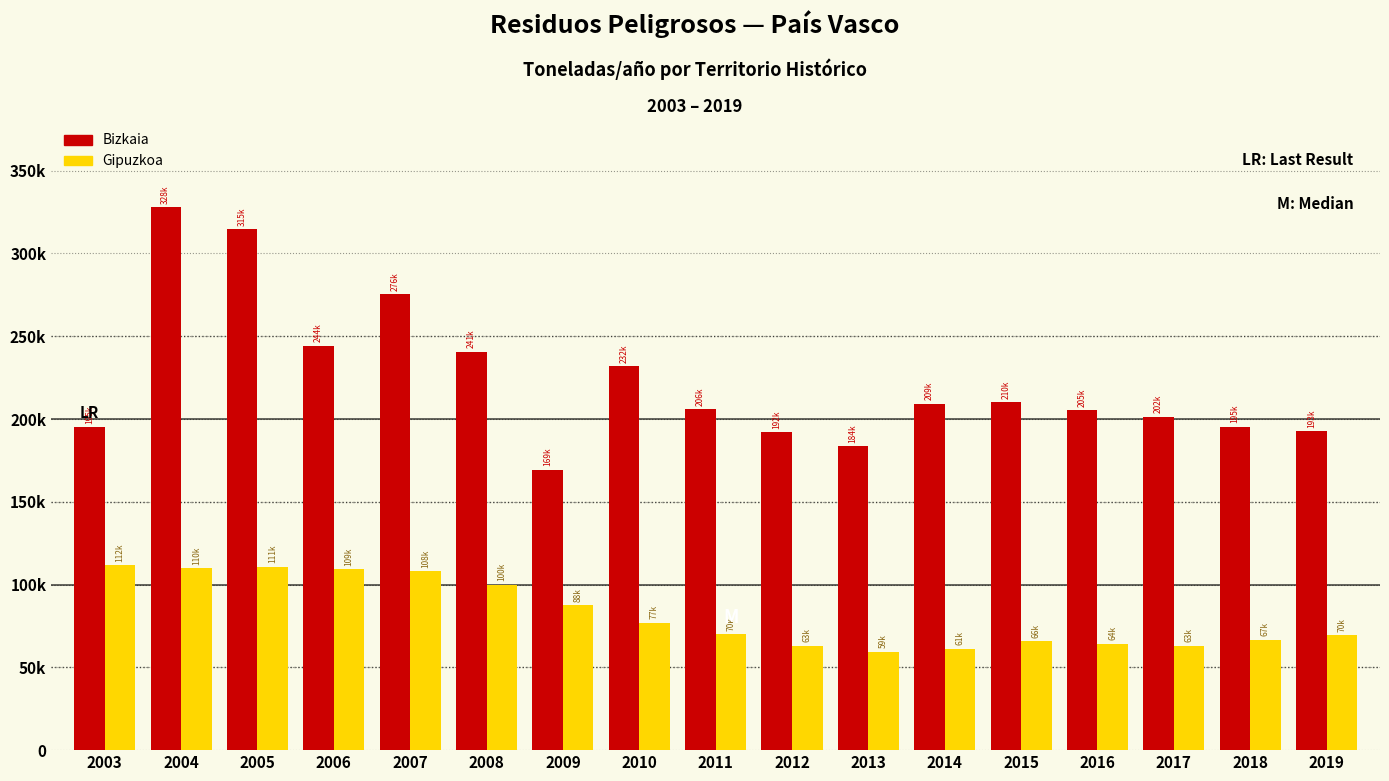

Are the bars horizontal?

No